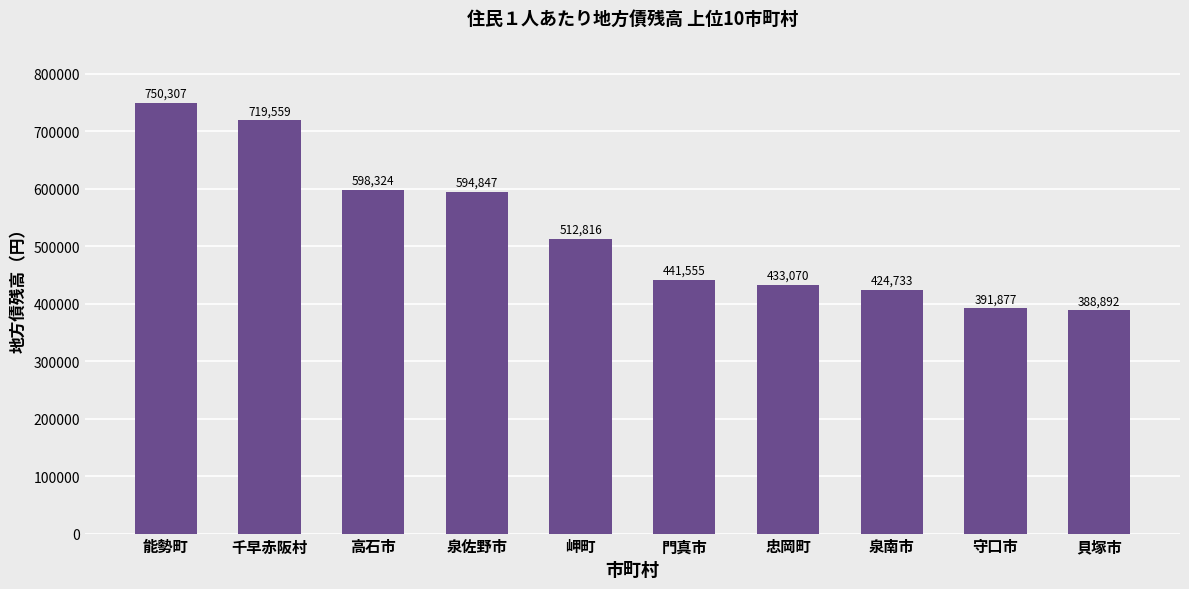

What is the difference between the values at 泉南市 and 能勢町?

325574